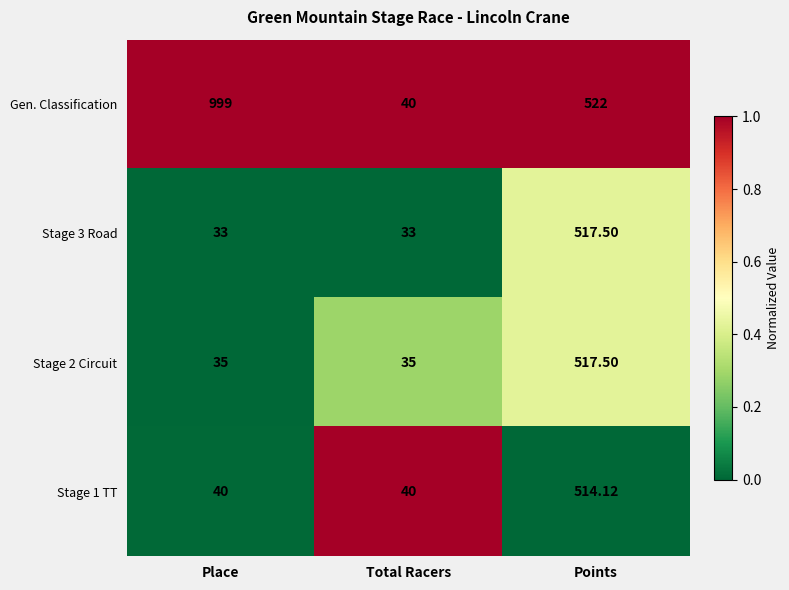

Which series has the largest total across all categories?

Gen. Classification